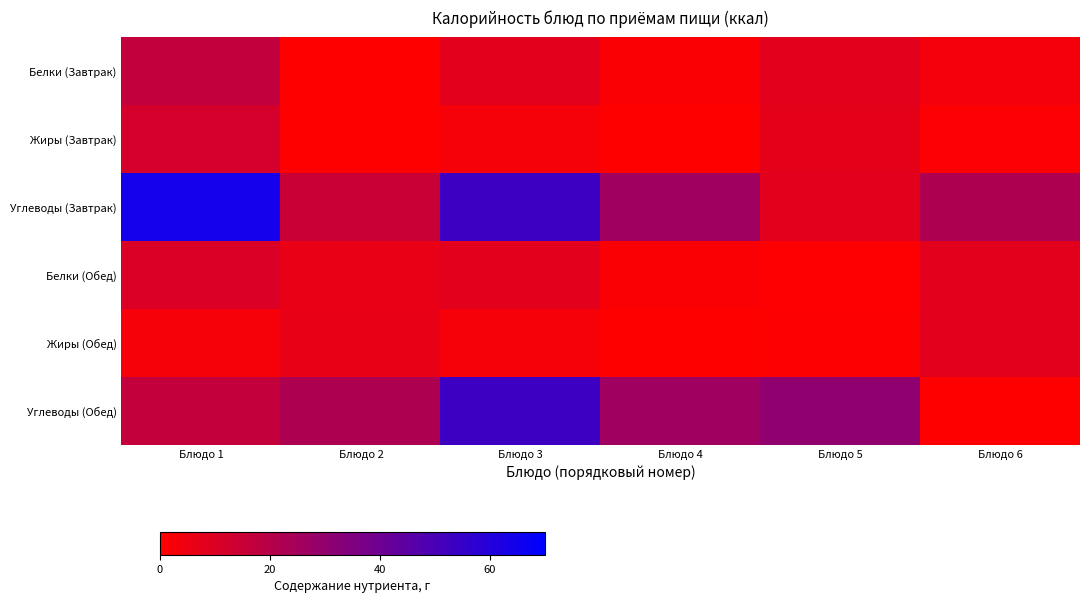

Reading right to left, extract all data points from this chart.

Белки (Завтрак): Блюдо 6=3.3	Блюдо 5=7.8	Блюдо 4=1.4	Блюдо 3=7.7	Блюдо 2=0.1	Блюдо 1=16.8
Жиры (Завтрак): Блюдо 6=1.1	Блюдо 5=7.2	Блюдо 4=0.2	Блюдо 3=2.7	Блюдо 2=0.0	Блюдо 1=12.0
Углеводы (Завтрак): Блюдо 6=22.2	Блюдо 5=7.8	Блюдо 4=26.0	Блюдо 3=53.2	Блюдо 2=15.0	Блюдо 1=64.4
Белки (Обед): Блюдо 6=7.8	Блюдо 5=0.4	Блюдо 4=1.4	Блюдо 3=7.7	Блюдо 2=6.2	Блюдо 1=10.2
Жиры (Обед): Блюдо 6=8.0	Блюдо 5=0.7	Блюдо 4=0.2	Блюдо 3=2.7	Блюдо 2=6.4	Блюдо 1=2.6
Углеводы (Обед): Блюдо 6=0.0	Блюдо 5=30.5	Блюдо 4=26.0	Блюдо 3=53.2	Блюдо 2=22.4	Блюдо 1=16.6